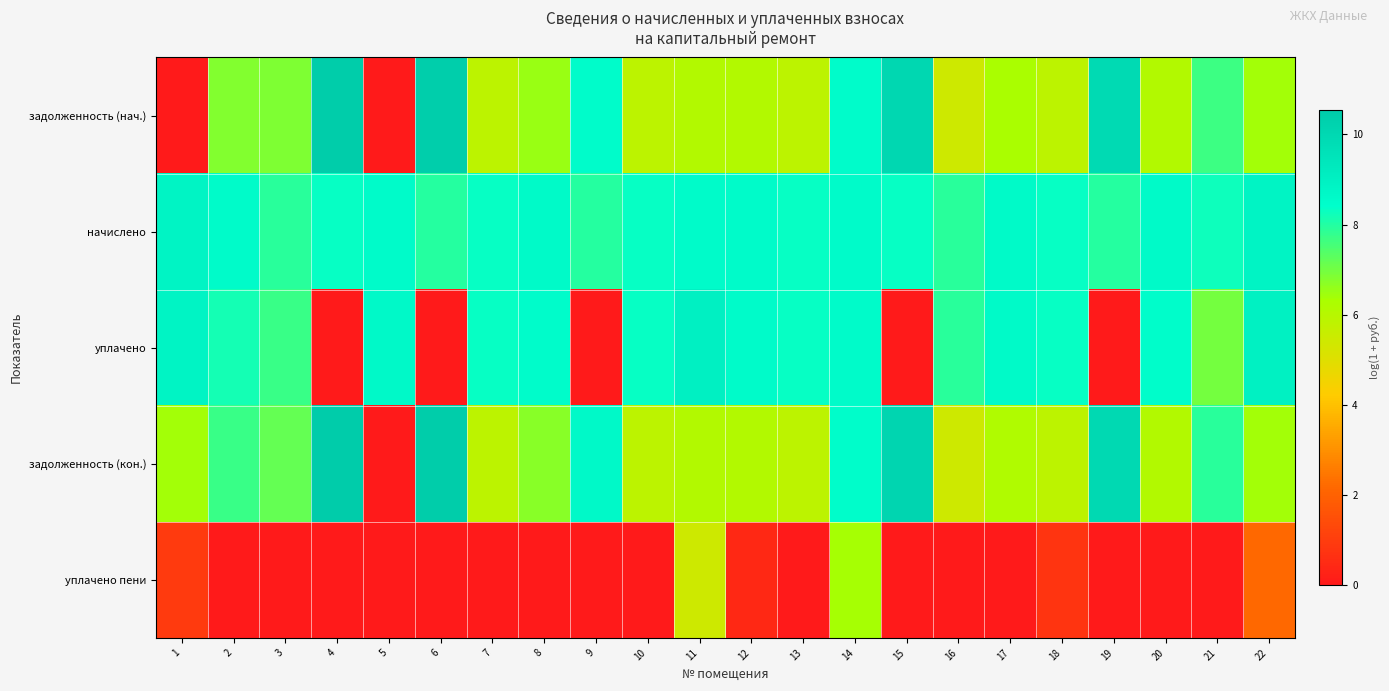

Which series has the largest total across all categories?

начислено